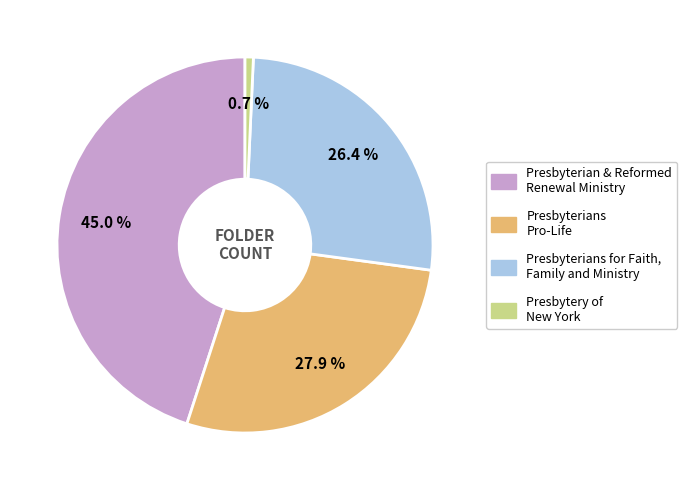

Between Presbyterians for Faith, Family and Ministry and Presbyterian & Reformed Renewal Ministry, which is larger?

Presbyterian & Reformed Renewal Ministry